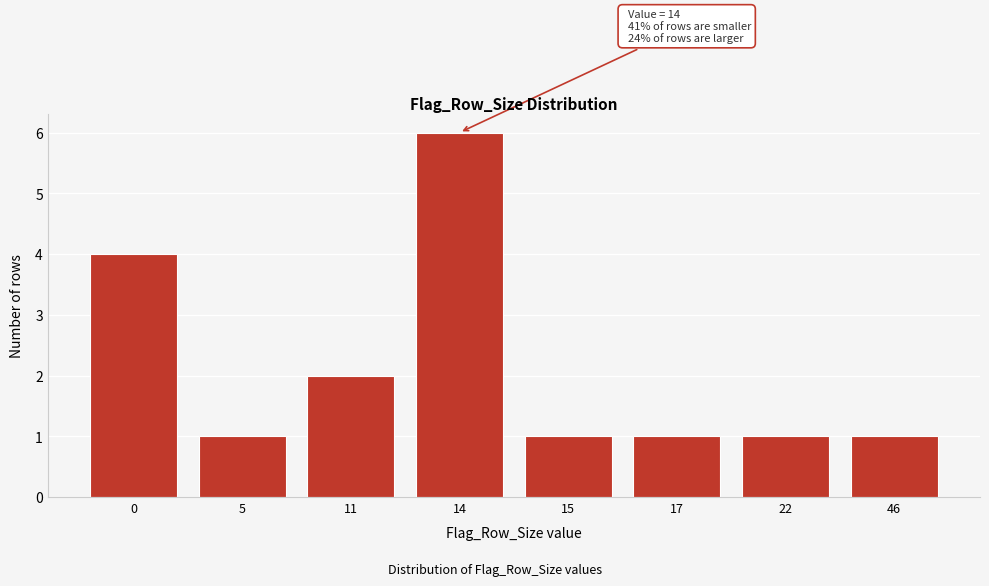

Reading left to right, transcribe all the data shown in this chart.

4	1	2	6	1	1	1	1